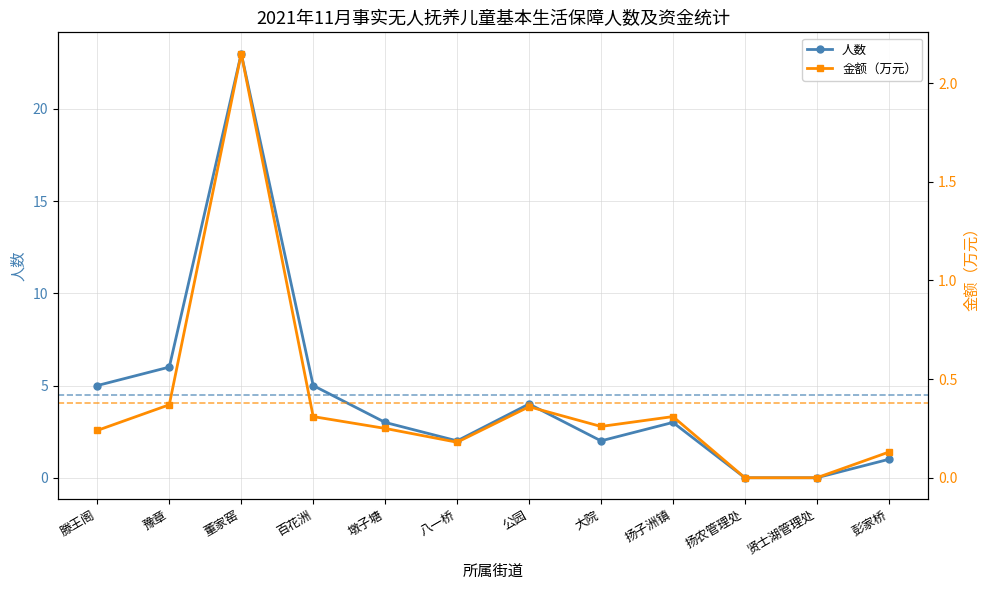

What is the average value of the 金额（万元） series?

0.4